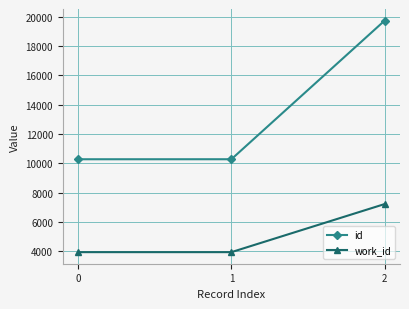

What is the greatest value displayed?

19723